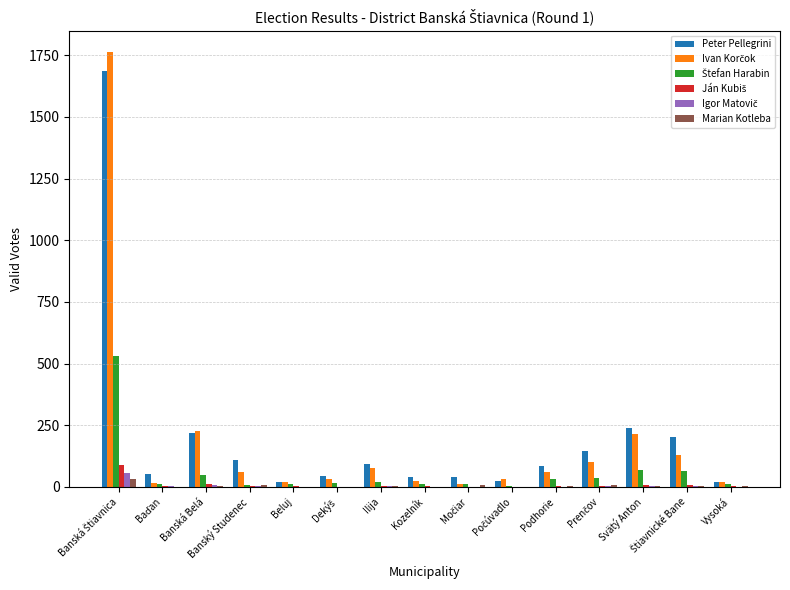

How many groups of bars are there?

15